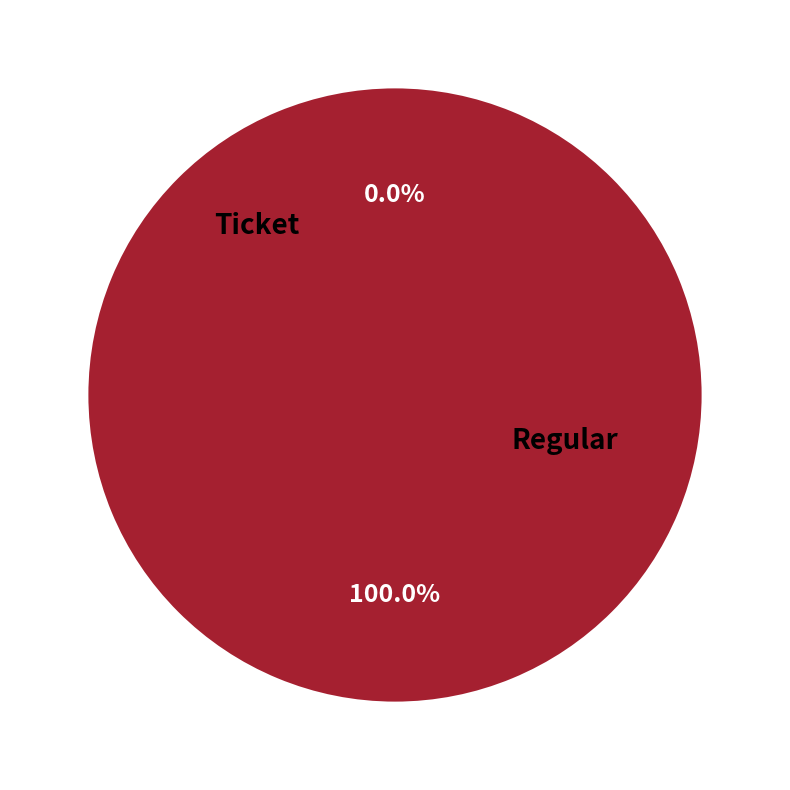

To the nearest percent, what is the average slice percentage?

50%